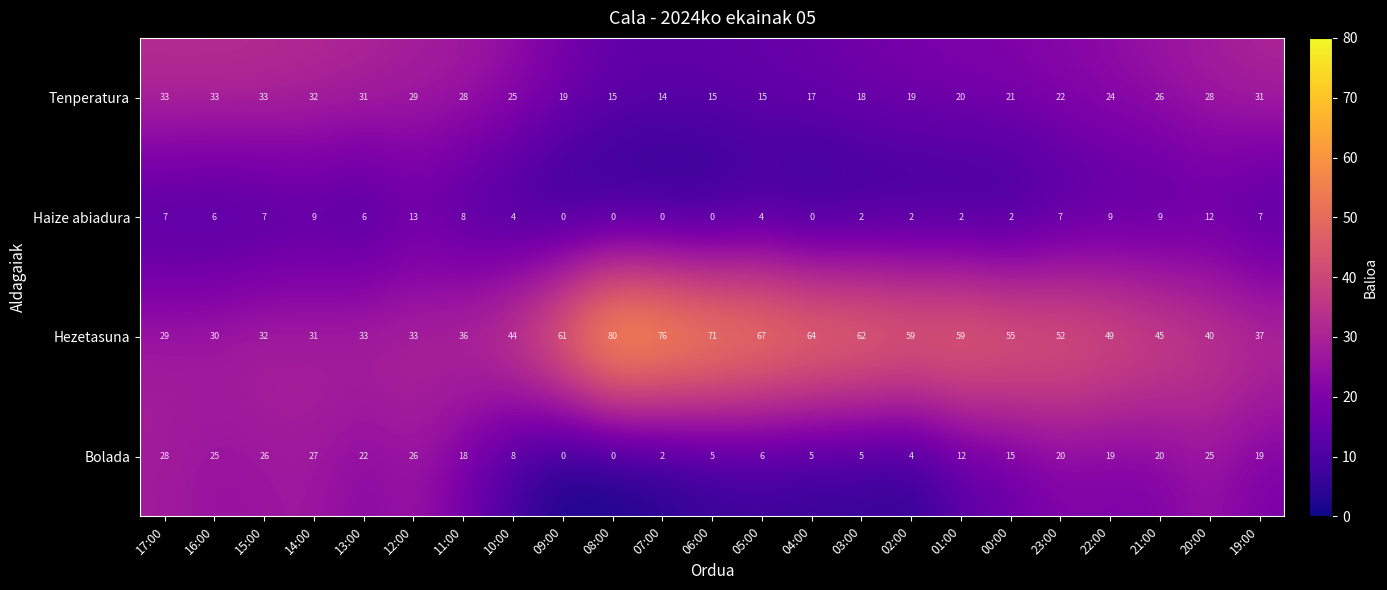

Count the number of data series in this chart.

4